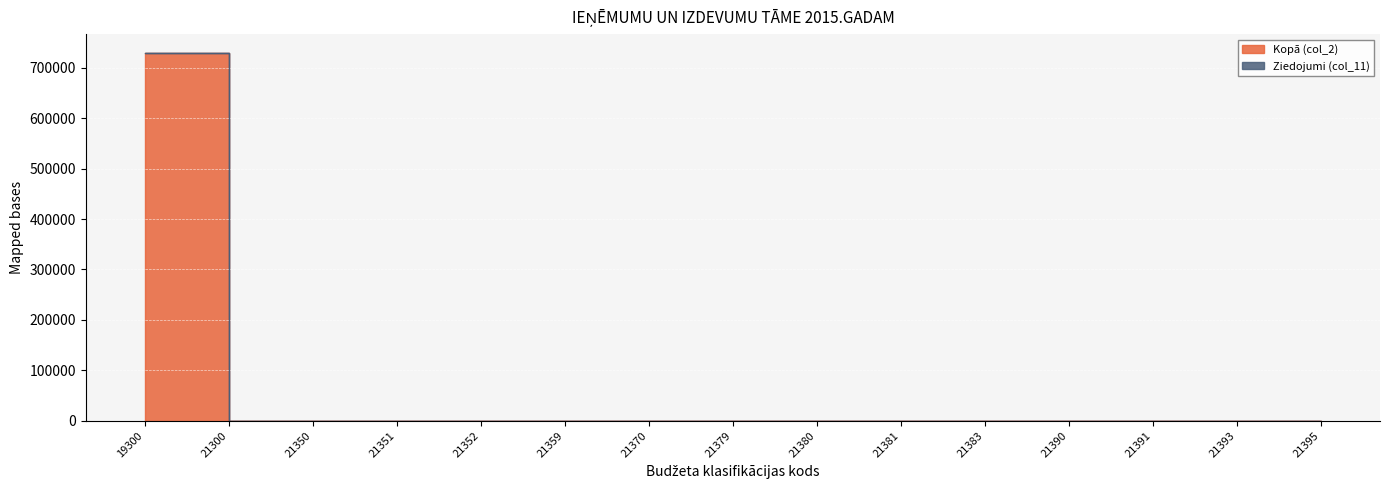

List the labels in order of value, largest first.

19300, 21300, 21350, 21351, 21352, 21359, 21370, 21379, 21380, 21381, 21383, 21390, 21391, 21393, 21395